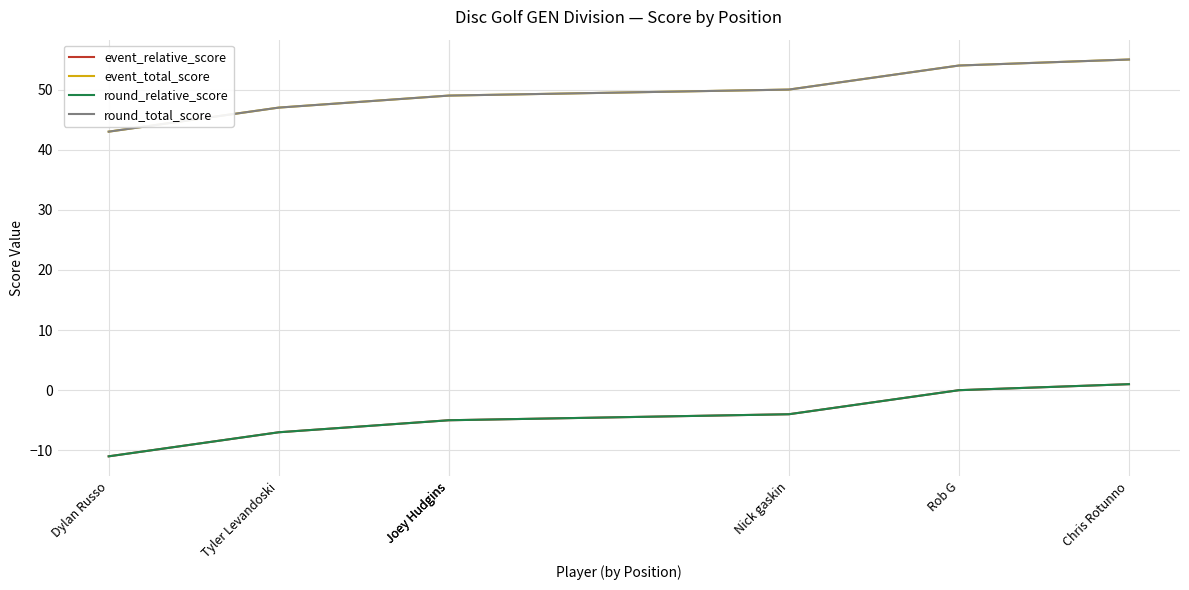

How many lines are shown in the chart?

4